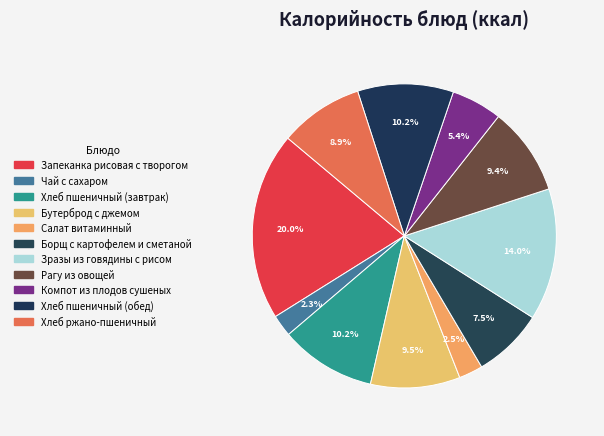

How many slices are in this pie chart?

11